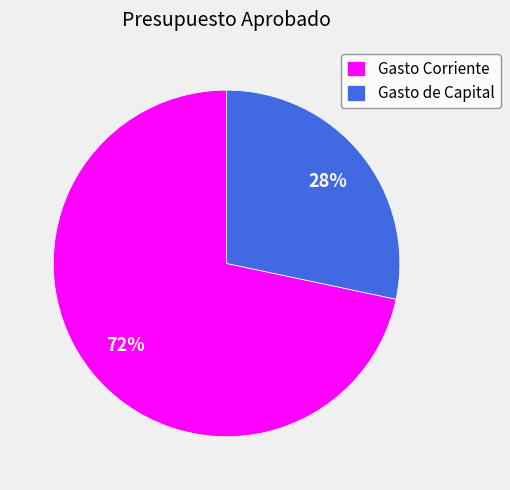

To the nearest percent, what is the average slice percentage?

50%